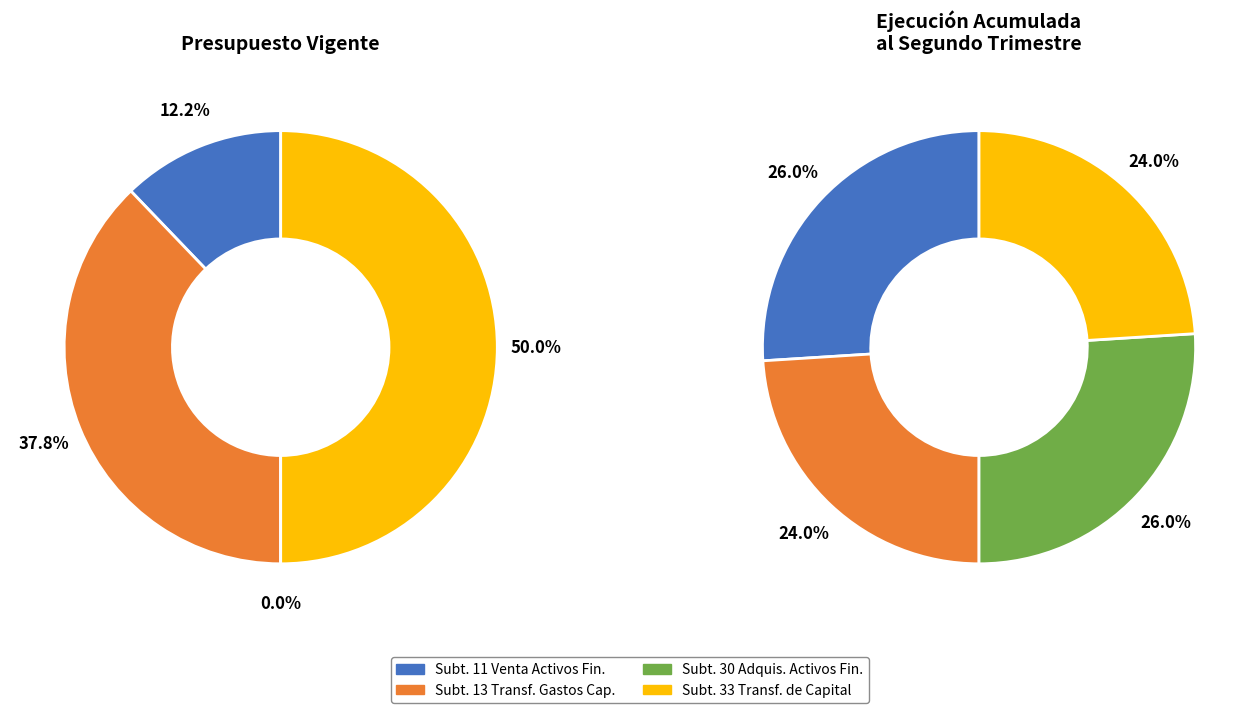

Count the number of slices in the pie.

4